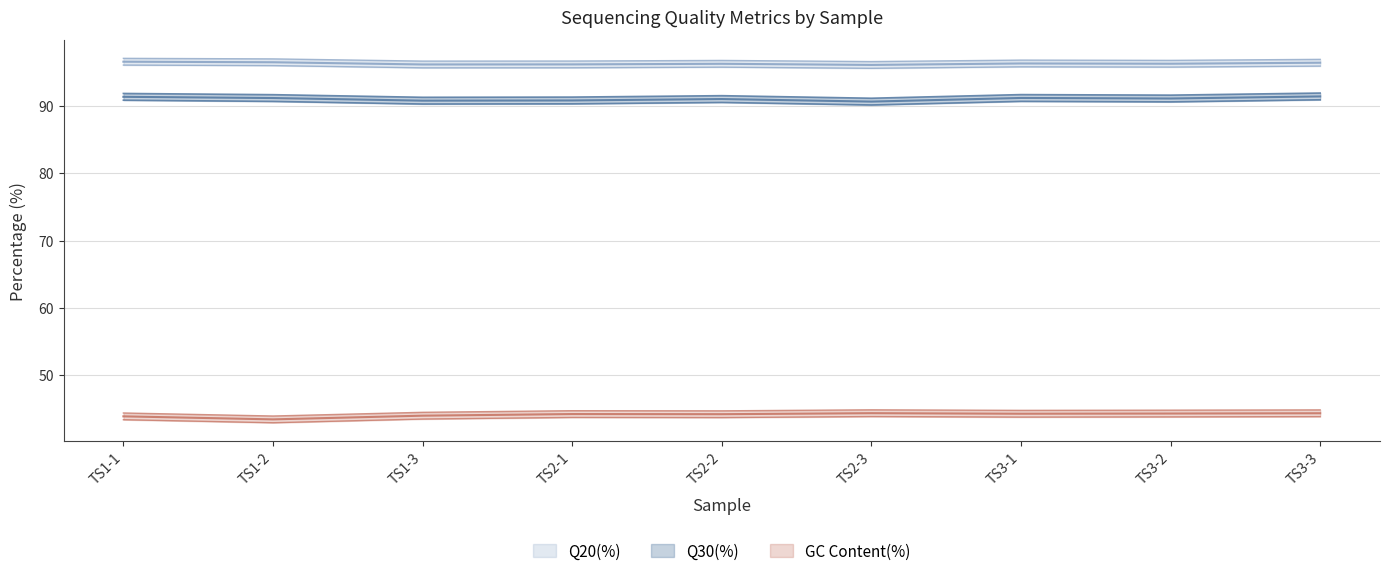

What is the difference between the Q20(%) values at TS1-2 and TS2-3?

0.4